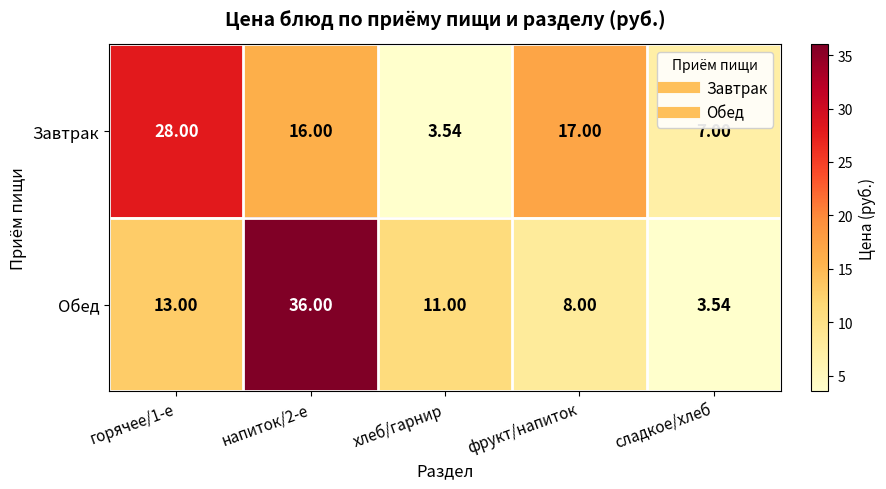

Is the value of Обед at напиток/2-е greater than the value of Завтрак at хлеб/гарнир?

Yes